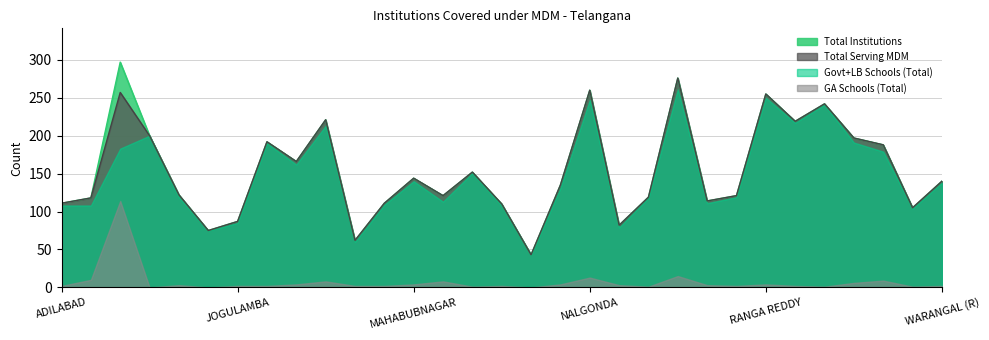

At which category does Total Institutions reach its first local peak?

HYDERABAD